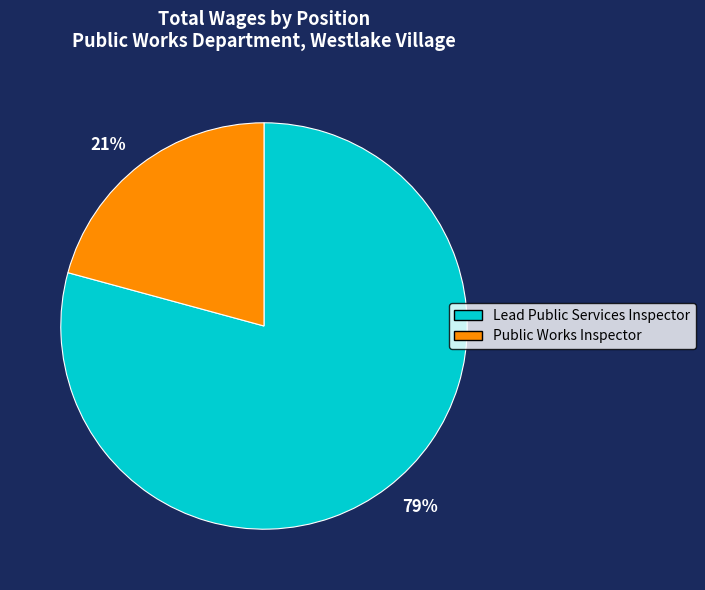

What is the smallest slice in the pie chart?

Public Works Inspector